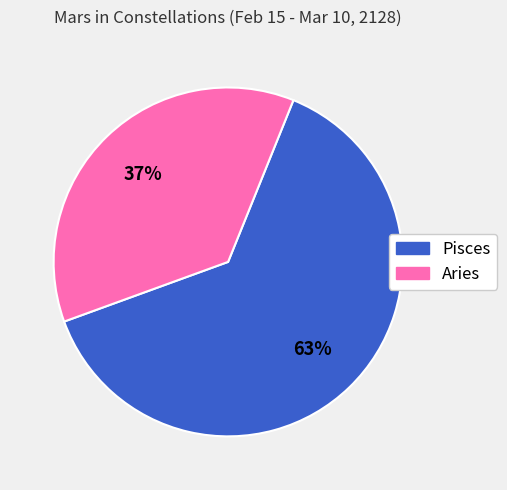

Does Aries represent more than half of the total?

No